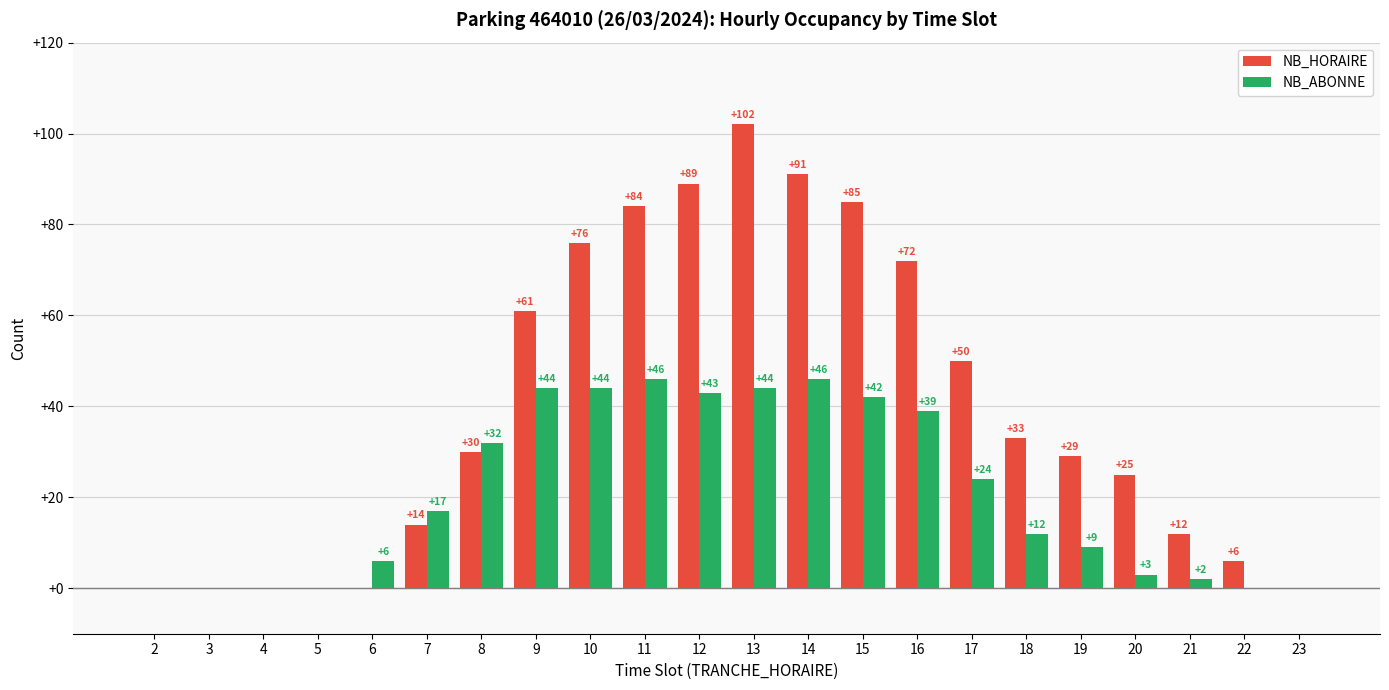

Is it true that NB_HORAIRE equals 7 at 19?

False